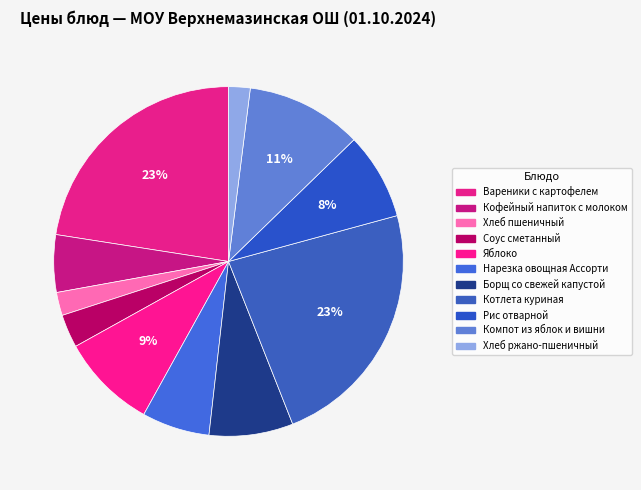

Does Кофейный напиток с молоком account for over 50% of the chart?

No